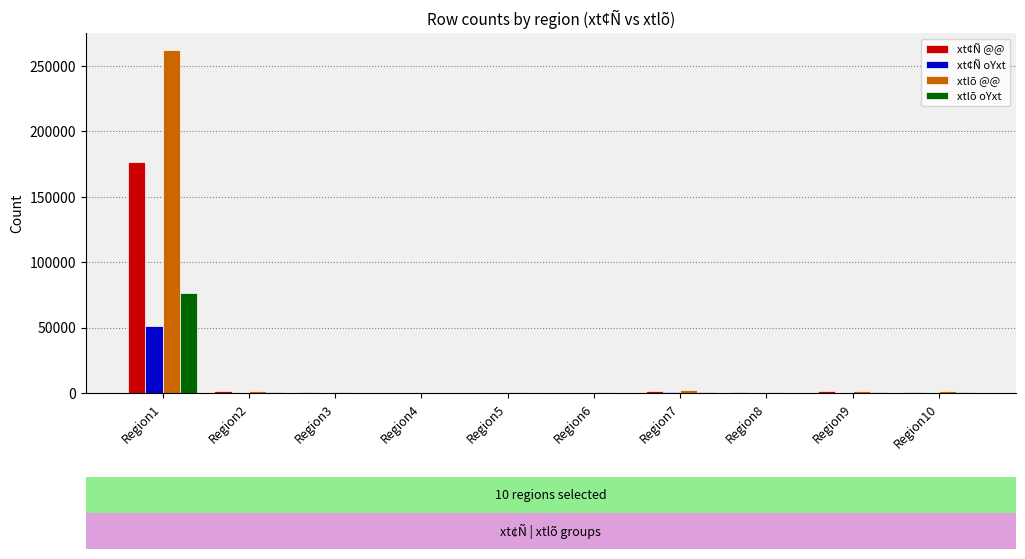

What is the sum of all xt¢Ñ @@ values?

183965